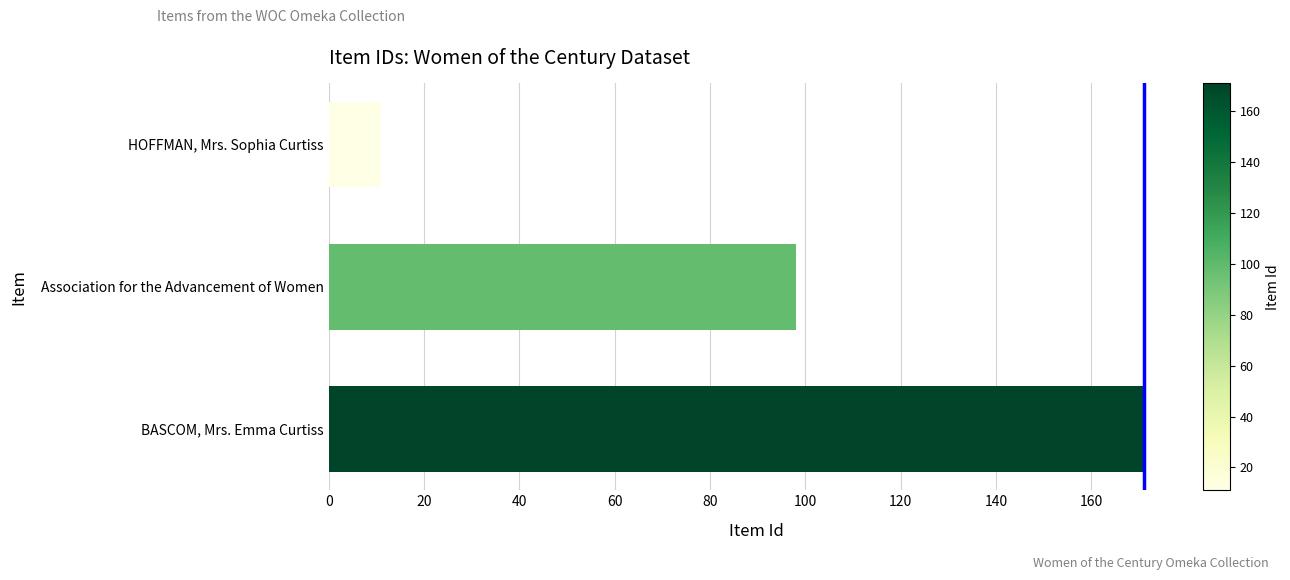

Reading bottom to top, what are all the values shown in this chart?

171	98	11